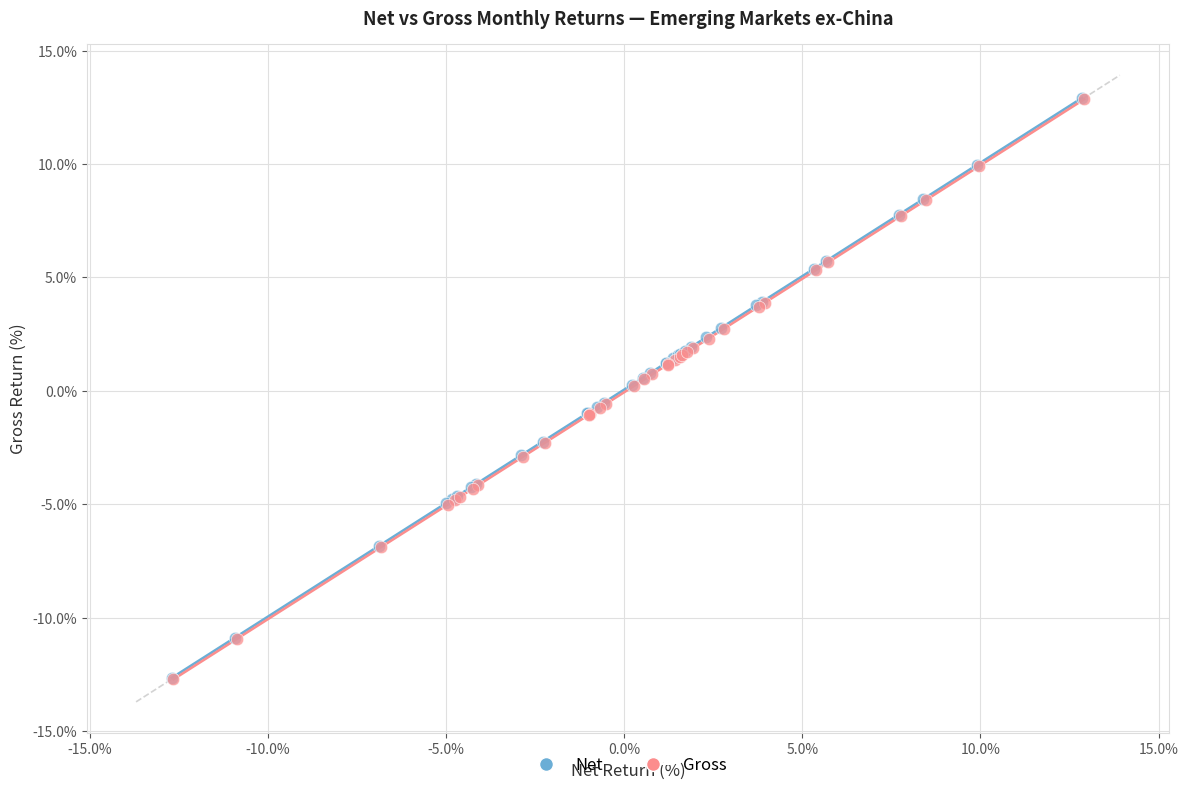

What are all the series names shown in the legend?

Net, Gross